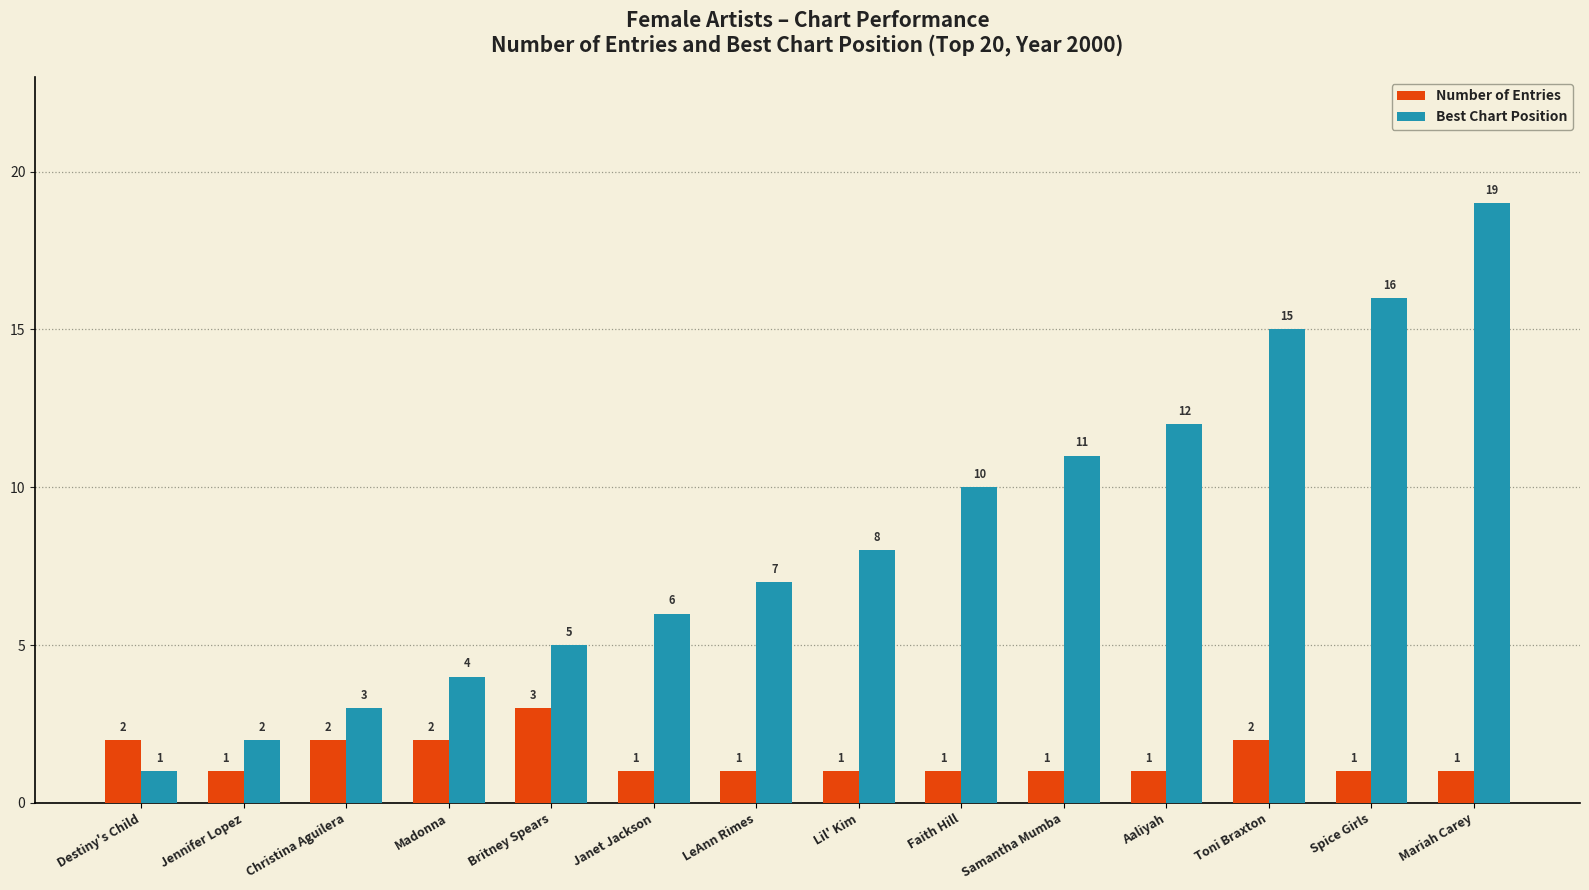

Between LeAnn Rimes and Spice Girls, which series saw the biggest shift?

Best Chart Position